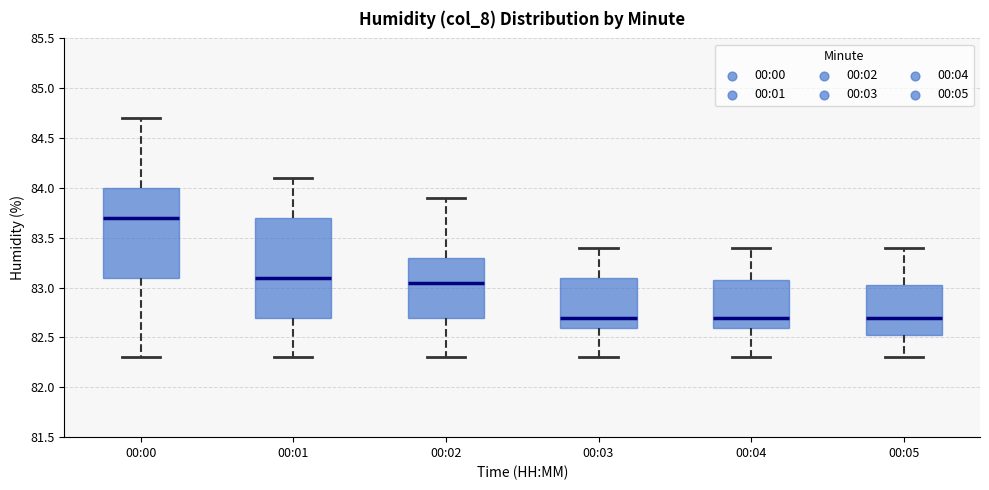

Which box has the highest median line?

00:00